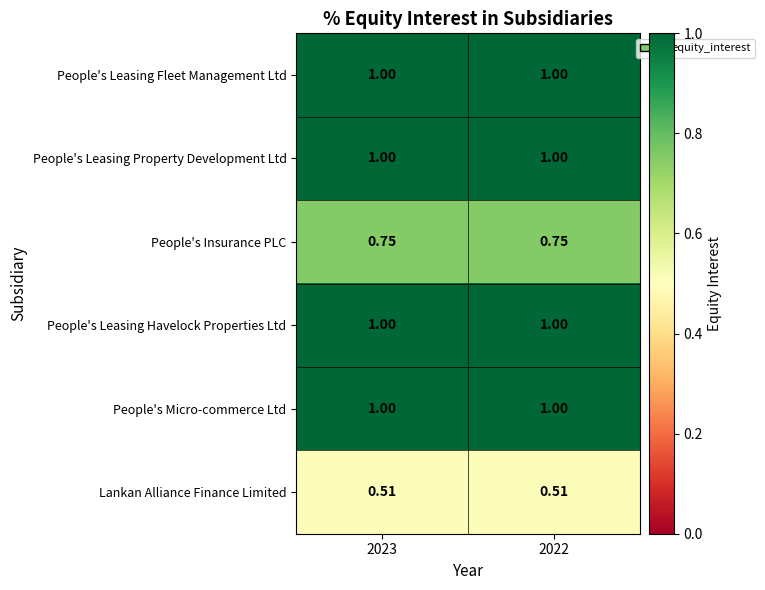

Is the value of People's Leasing Property Development Ltd at 2022 greater than the value of People's Insurance PLC at 2023?

Yes